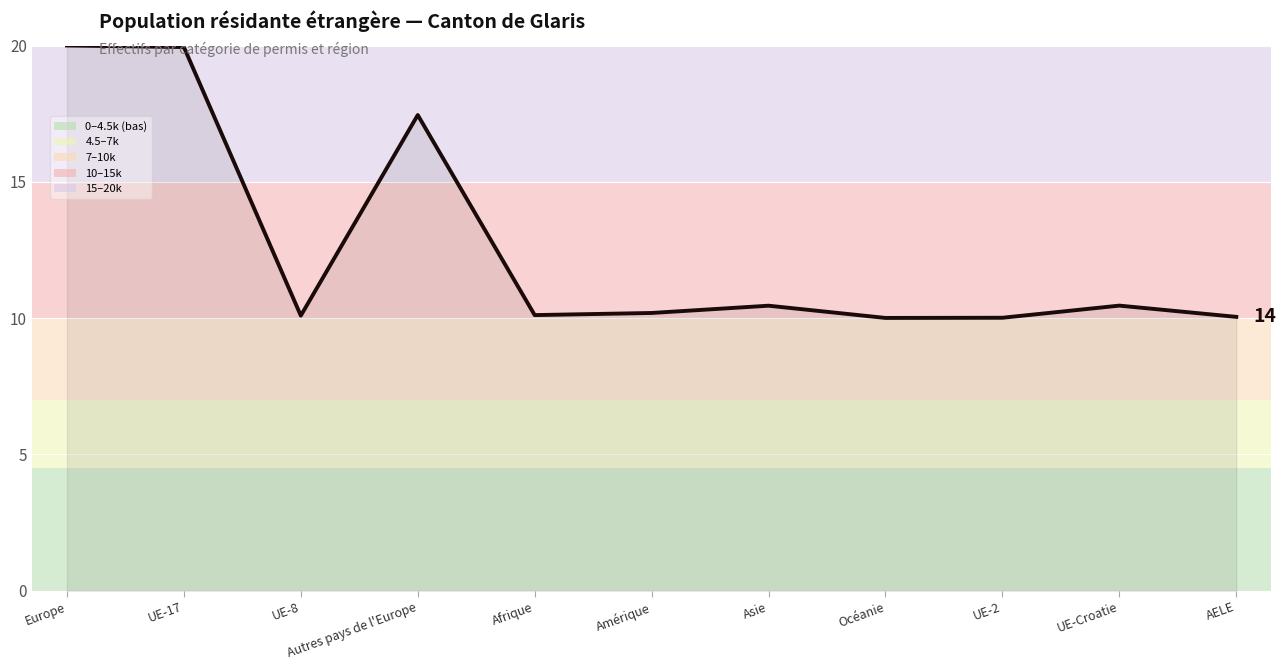

Where is the data nearest to the value 15?

Autres pays de l'Europe